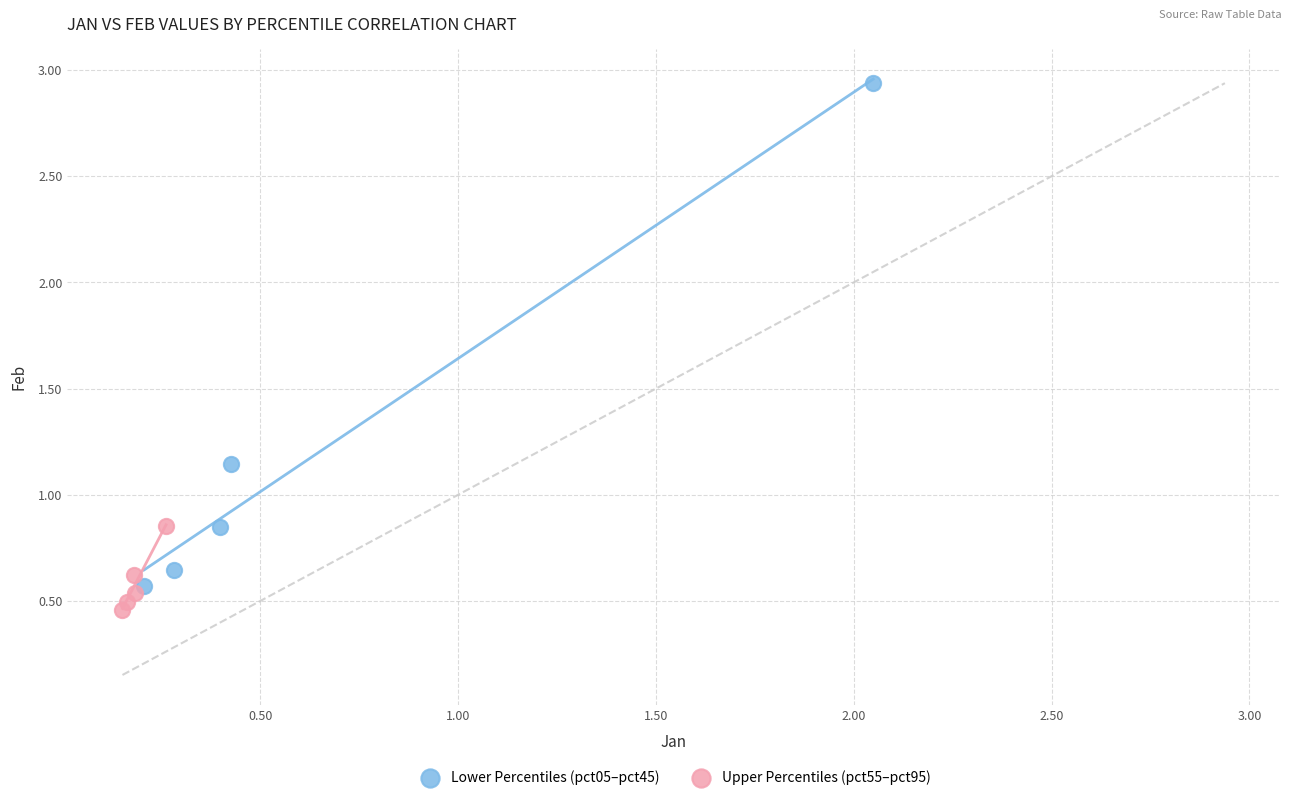

Which series reaches the maximum Y coordinate?

Lower Percentiles (pct05–pct45)